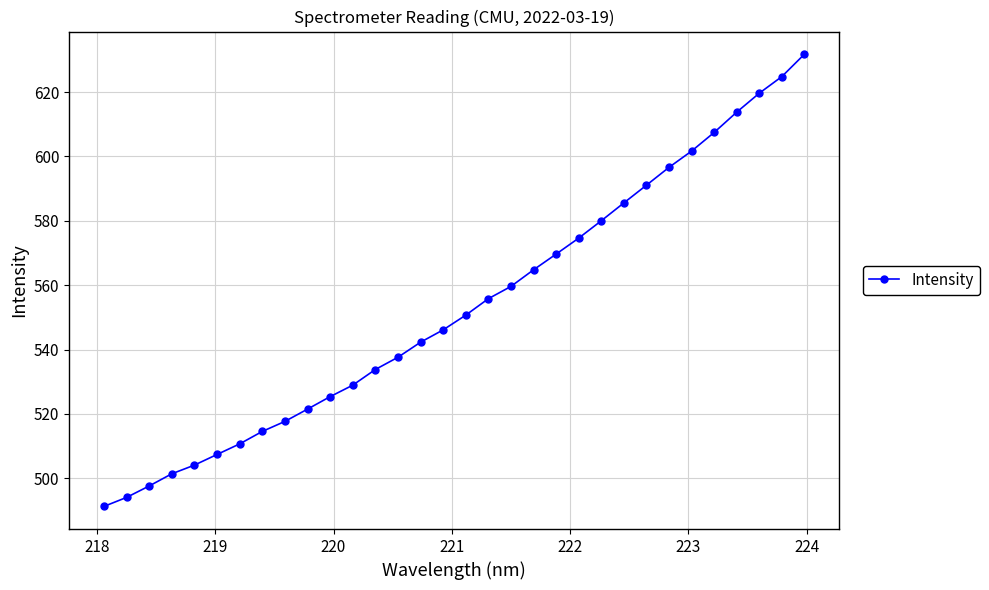

What is the maximum value shown in the chart?

631.8